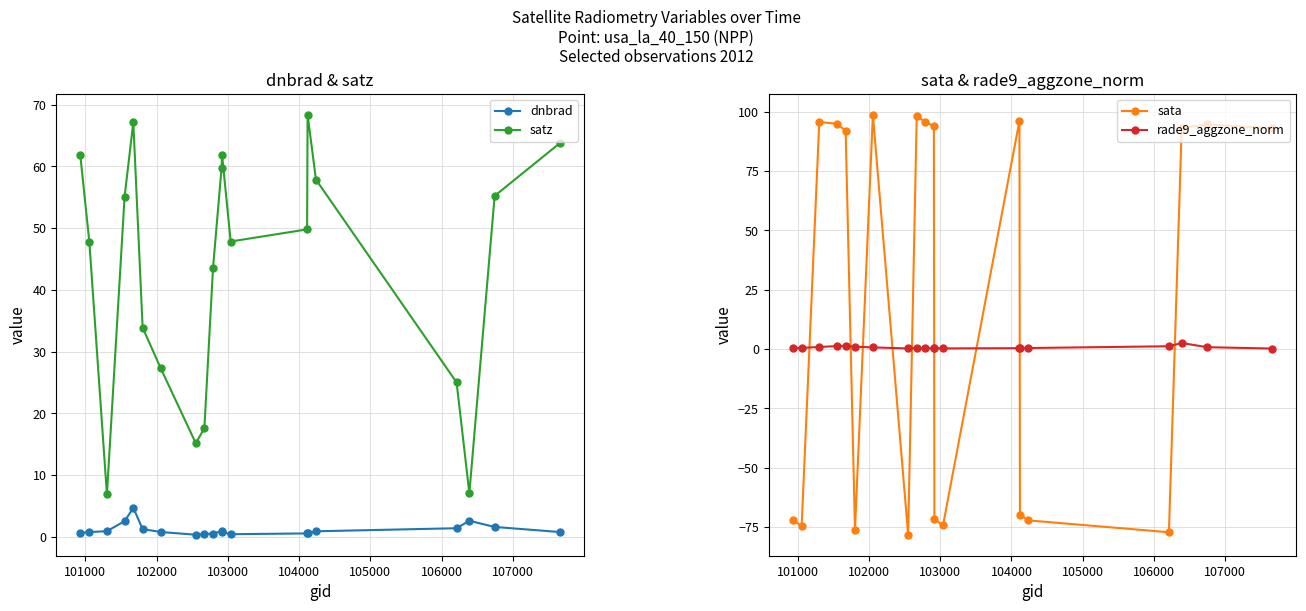

How many series are shown in this chart?

4